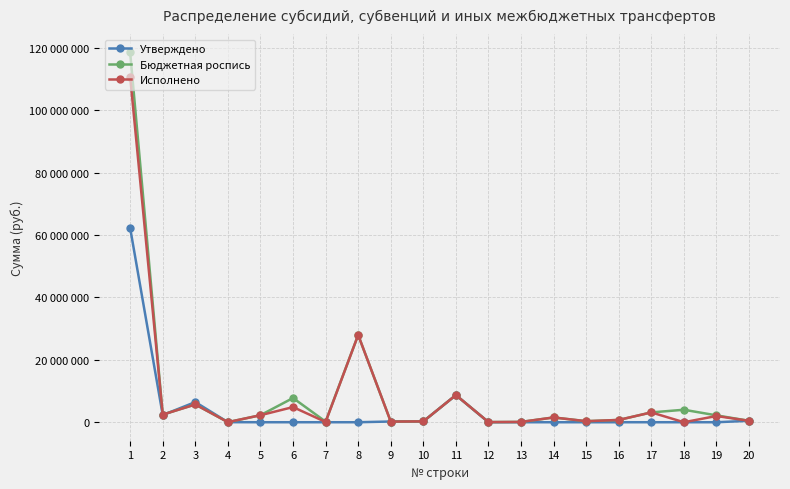

How many interior local peaks does the Бюджетная роспись series have?

6